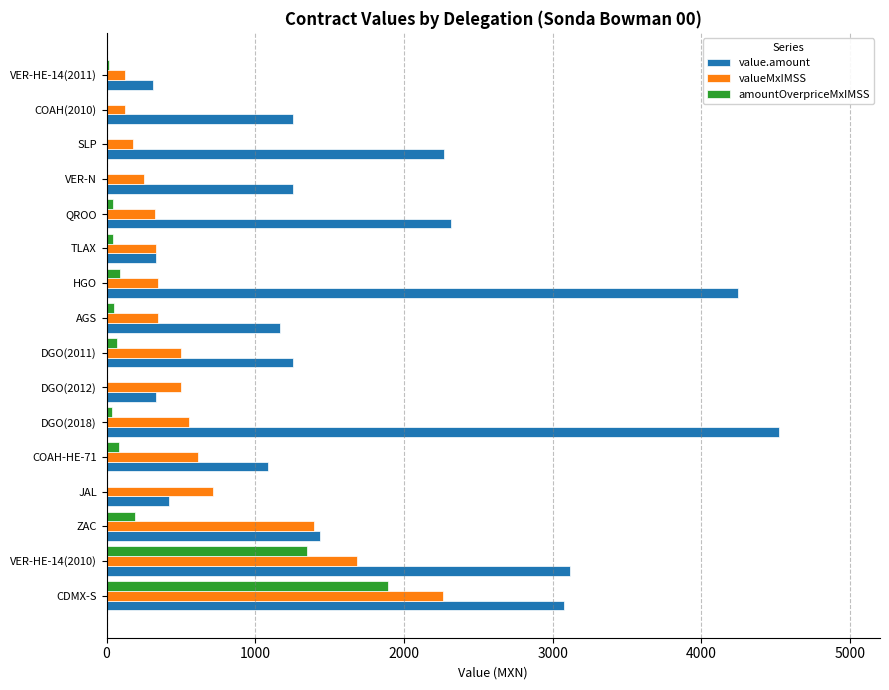

Is it true that amountOverpriceMxIMSS equals -610.4 at COAH(2010)?

False